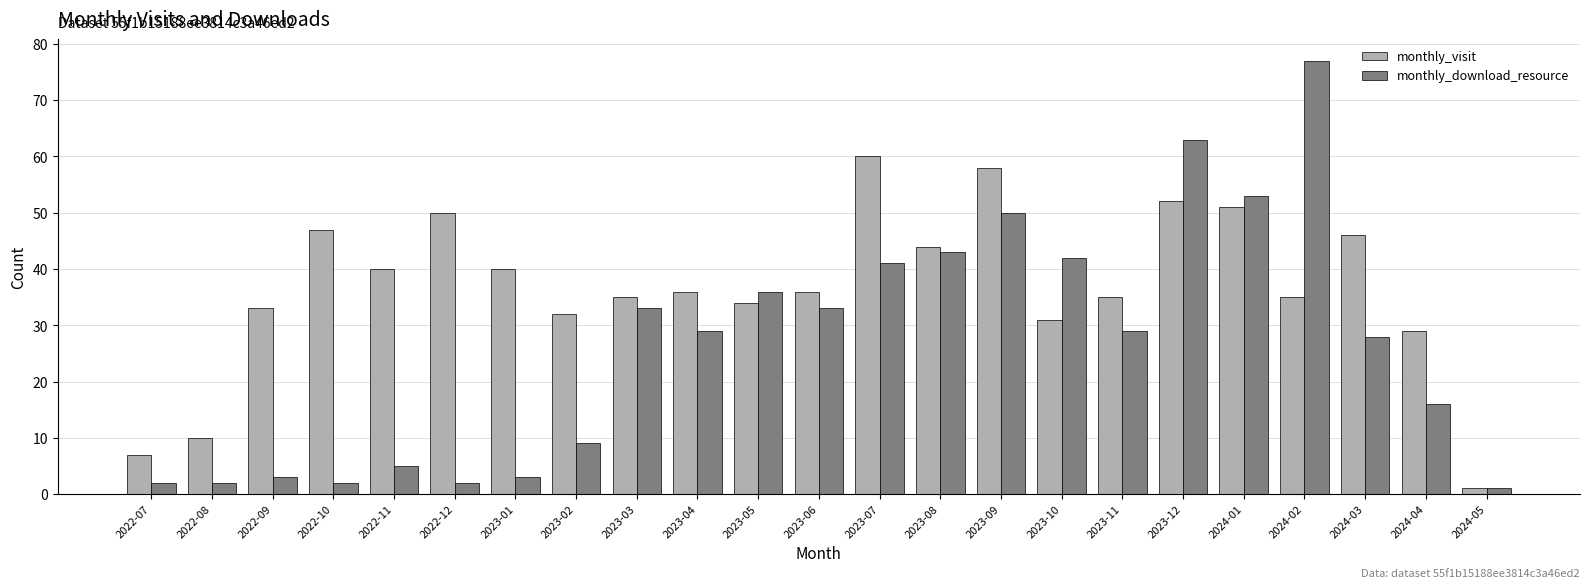

What position from the left is 2024-03?

21